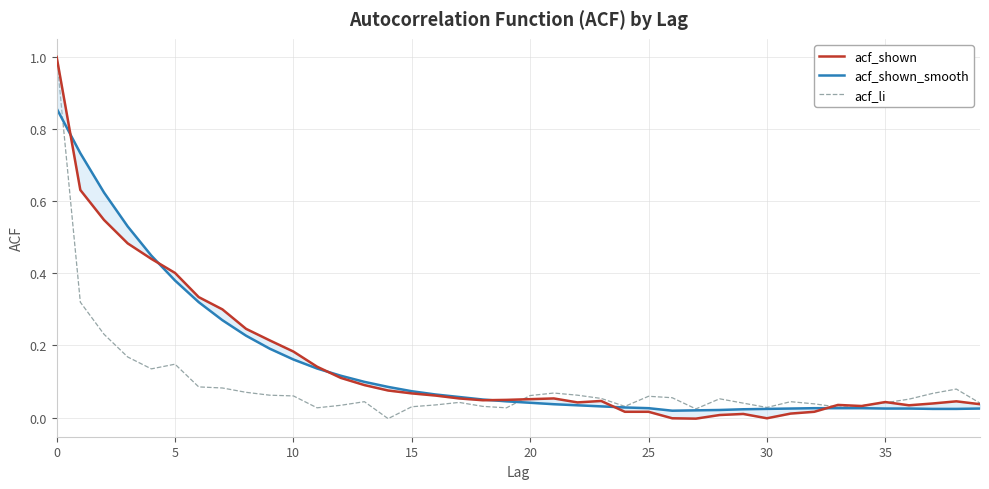

Count the number of data series in this chart.

3